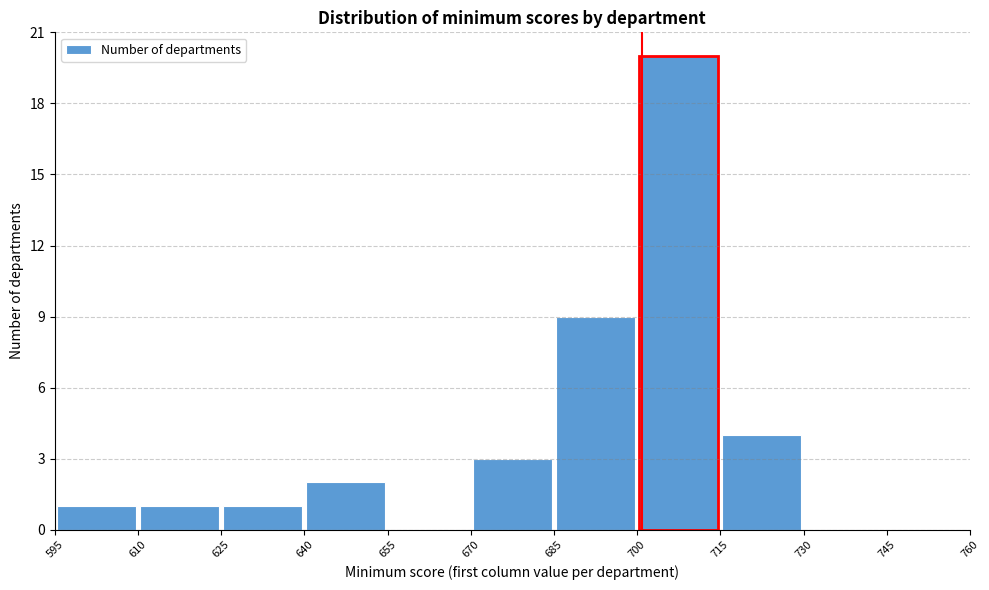

Over which range of the x-axis is the bar tallest?

700 to 715